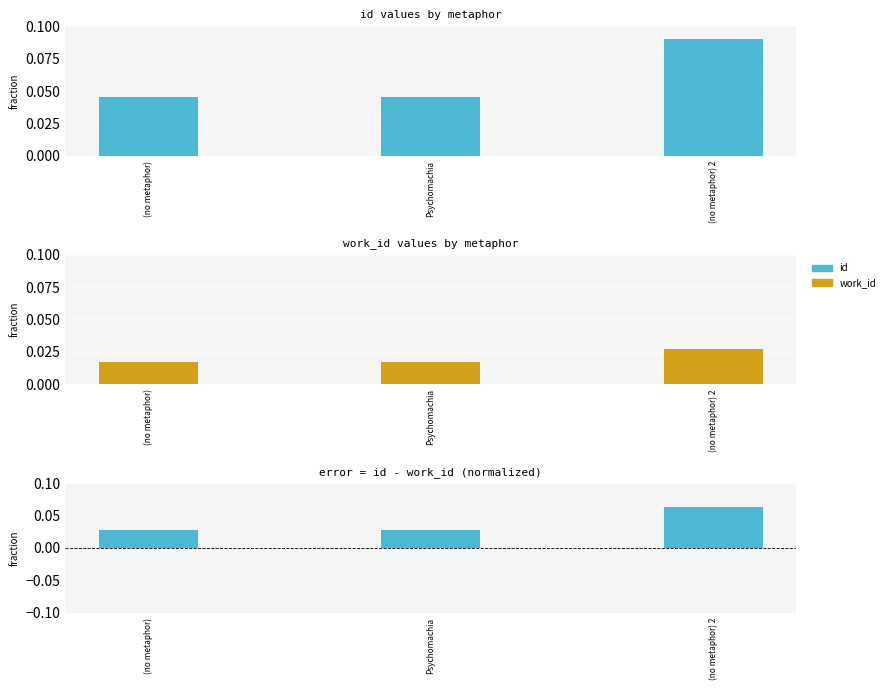

At which label is id - work_id closest to 0?

(no metaphor)